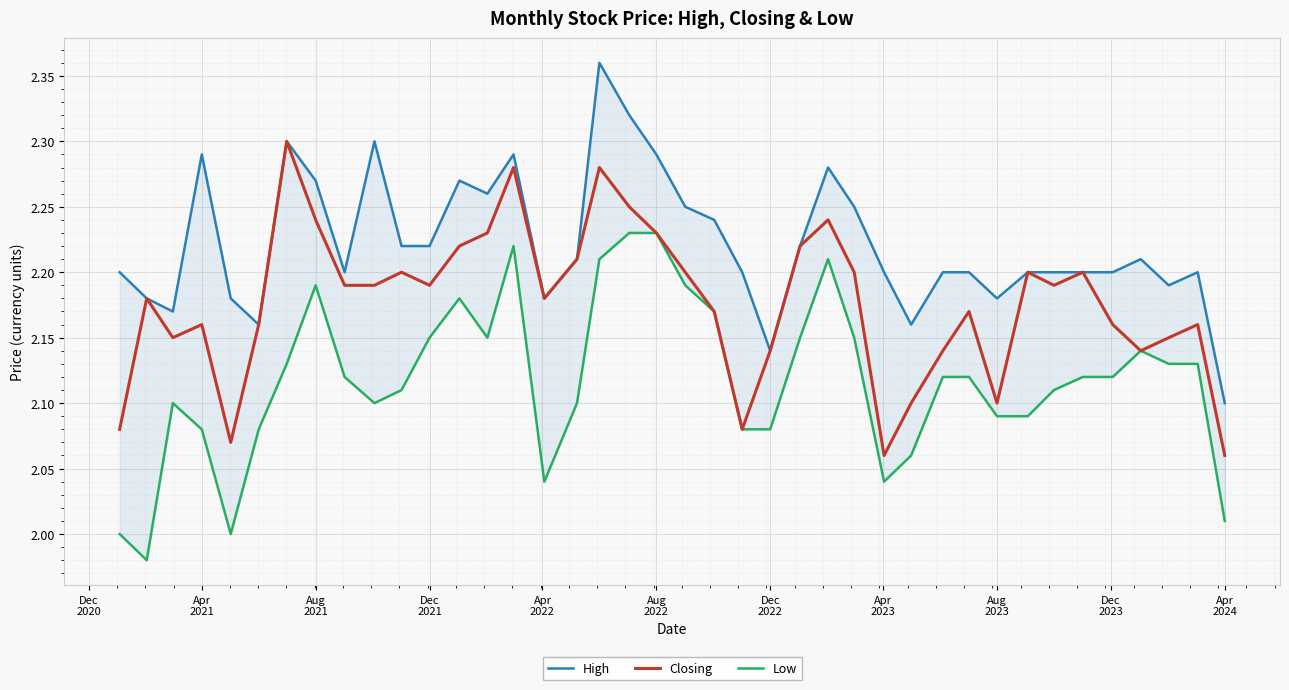

True or false: Closing and High cross at least once.

False